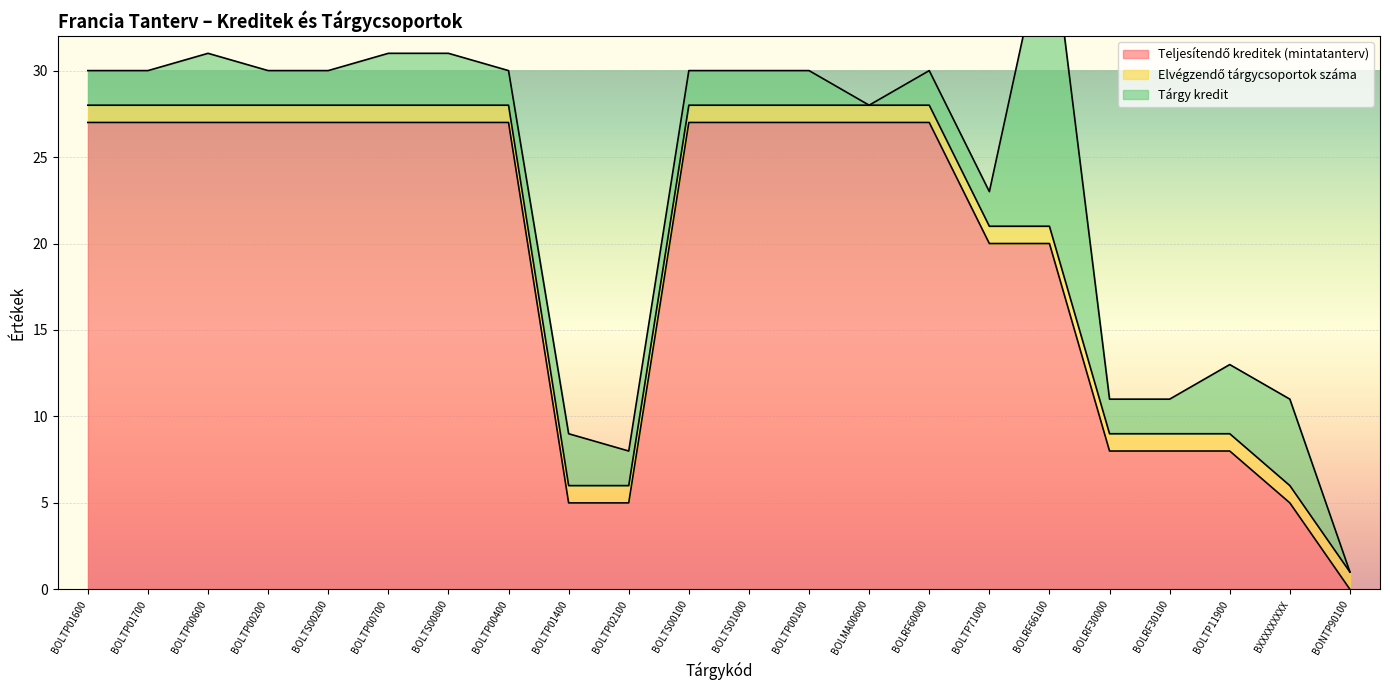

How many times do Teljesítendő kreditek (mintatanterv) and Elvégzendő tárgycsoportok száma cross each other?

1